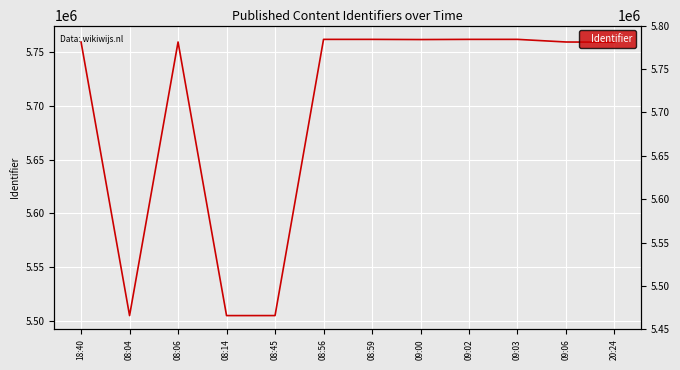

The chart shows a value of 8551374 at 08:06. True or false?

False